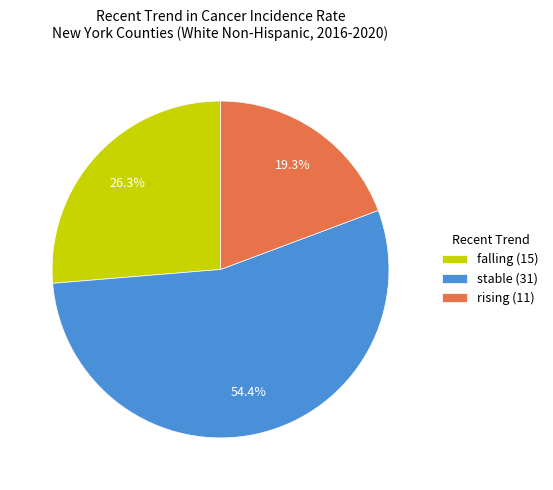

What is the largest slice in the pie chart?

stable (31)